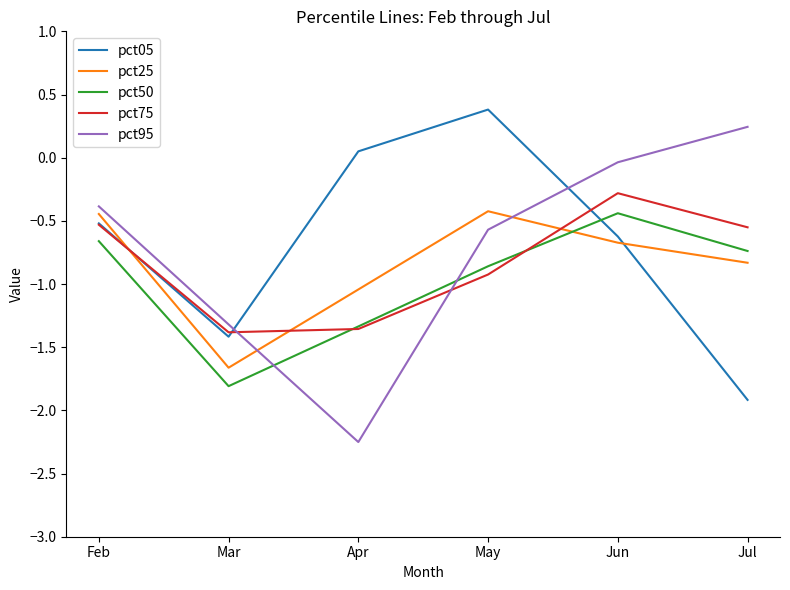

What is the average value of the pct05 series?

-0.7